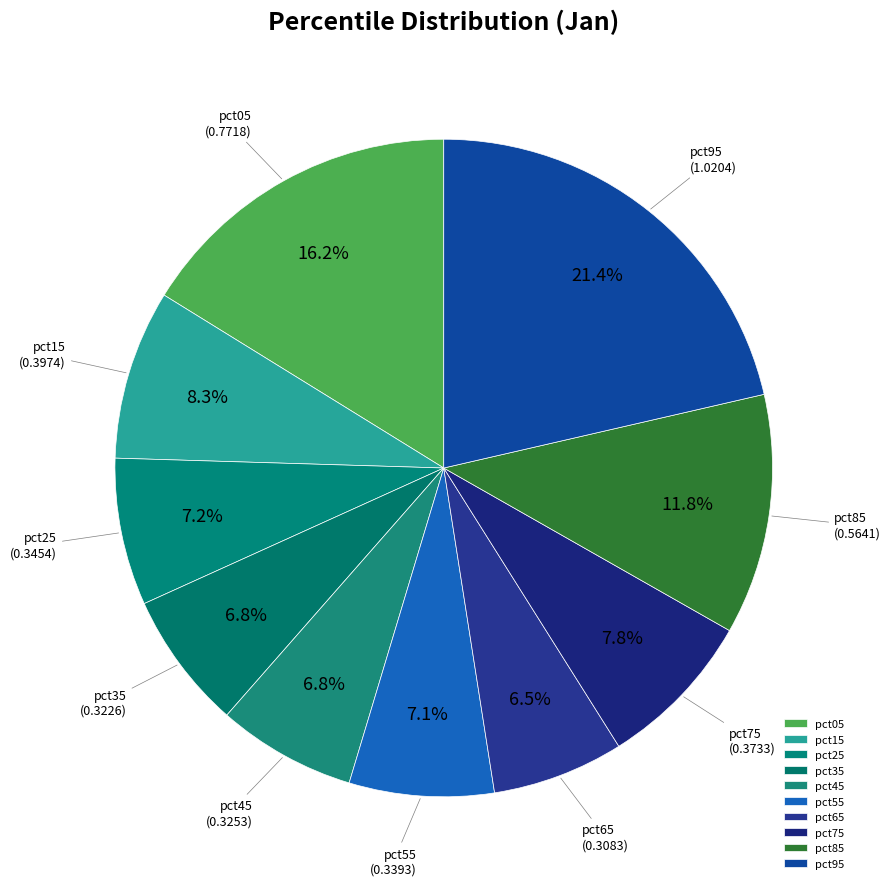

Count the number of slices in the pie.

10